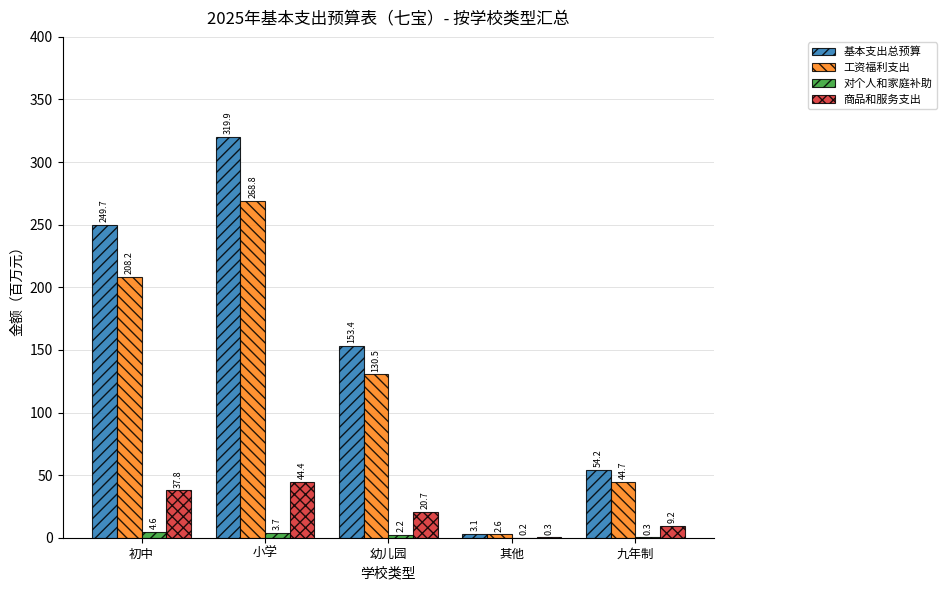

Does the chart contain stacked bars?

No